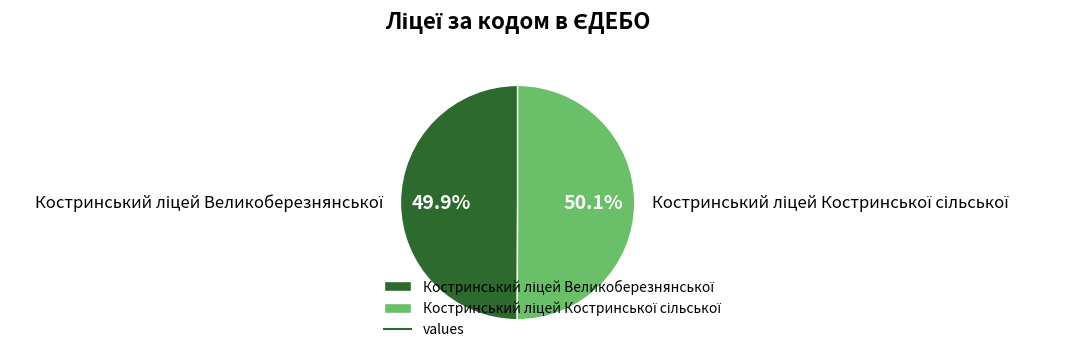

Is there any slice that represents more than half of the pie?

Yes